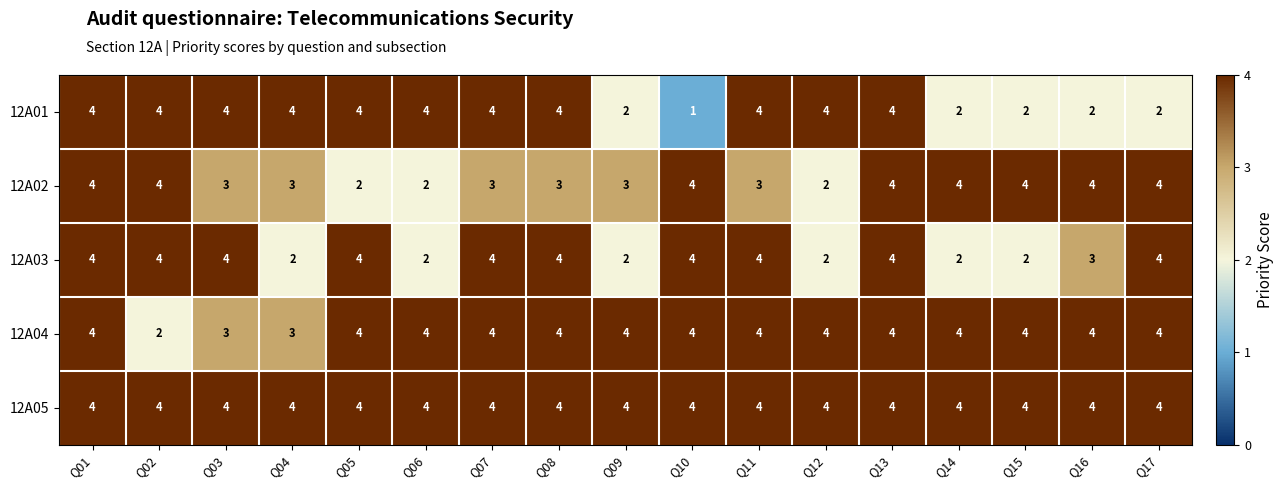

What is the sum of all 12A03 values?

55